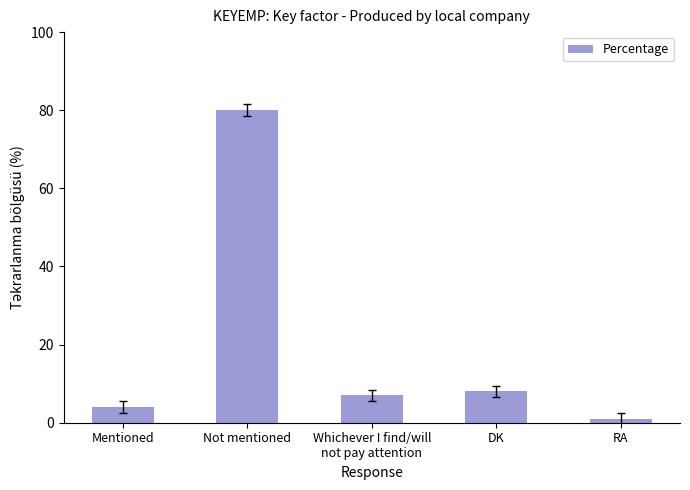

What is the value of the 2nd bar from the left?

80